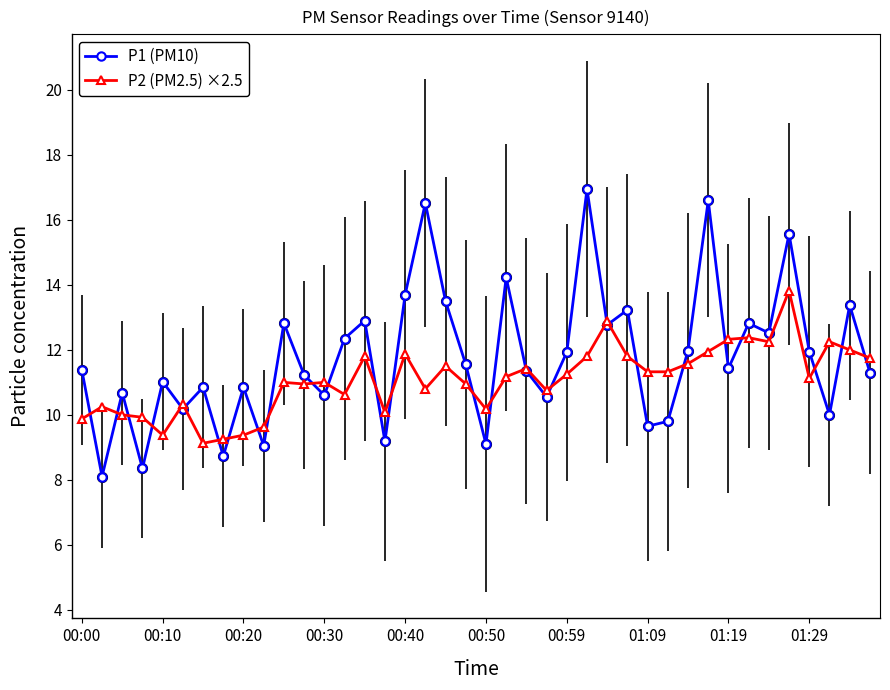

What is the value of the P1 (PM10) point at the 24th from the left?

10.6